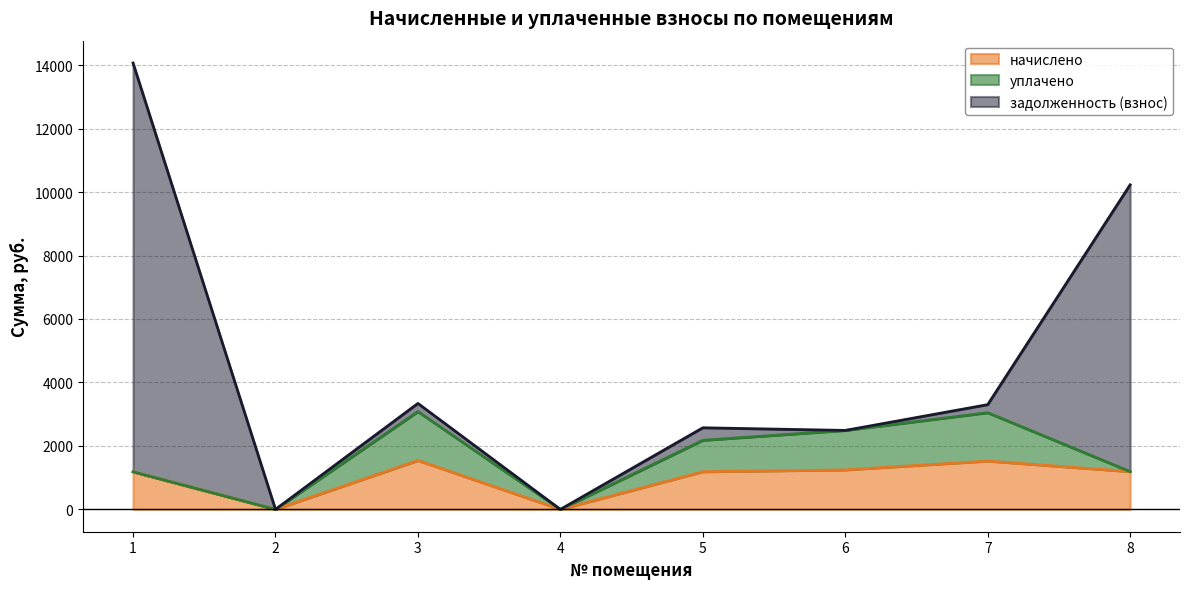

True or false: задолженность (взнос) has more than 0 points higher than both neighbors.

True